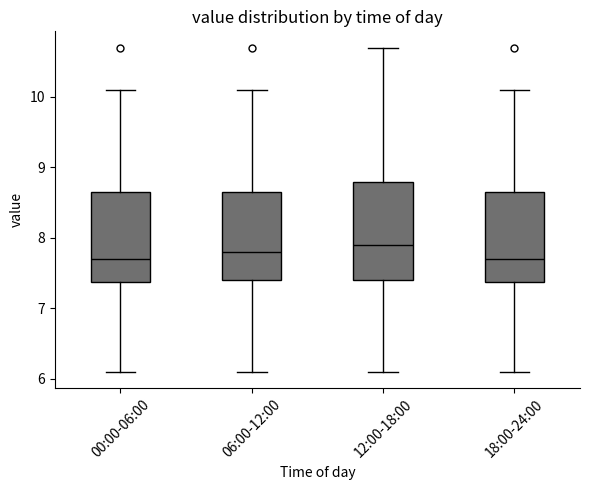

Reading left to right, read every box against the y-axis: the position of its median line, the range the box covers, and the ends of its whiskers. The values are not printed on the chart, so give them approximately, as read against the axis.

00:00-06:00: median 7.7, box 7.4 to 8.7, whiskers 6.1 to 10.1
06:00-12:00: median 7.8, box 7.4 to 8.7, whiskers 6.1 to 10.1
12:00-18:00: median 7.9, box 7.4 to 8.8, whiskers 6.1 to 10.7
18:00-24:00: median 7.7, box 7.4 to 8.7, whiskers 6.1 to 10.1